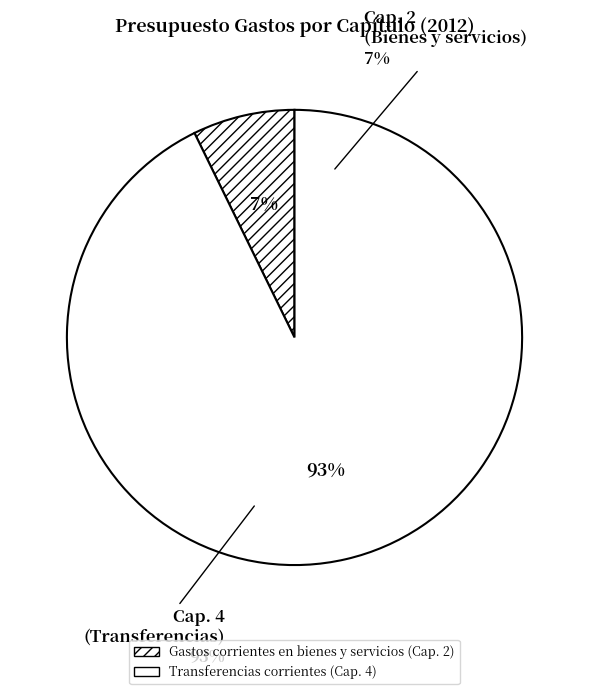

What is the ratio of the value at Transferencias corrientes (Cap. 4) to the value at Gastos corrientes en bienes y servicios (Cap. 2)?

12.8